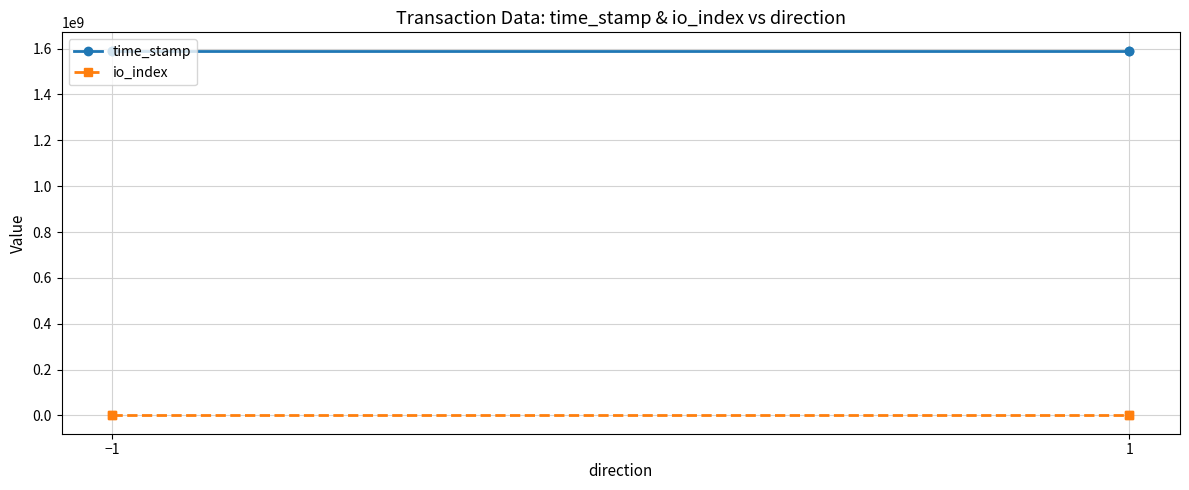

True or false: io_index and time_stamp cross at least once.

False